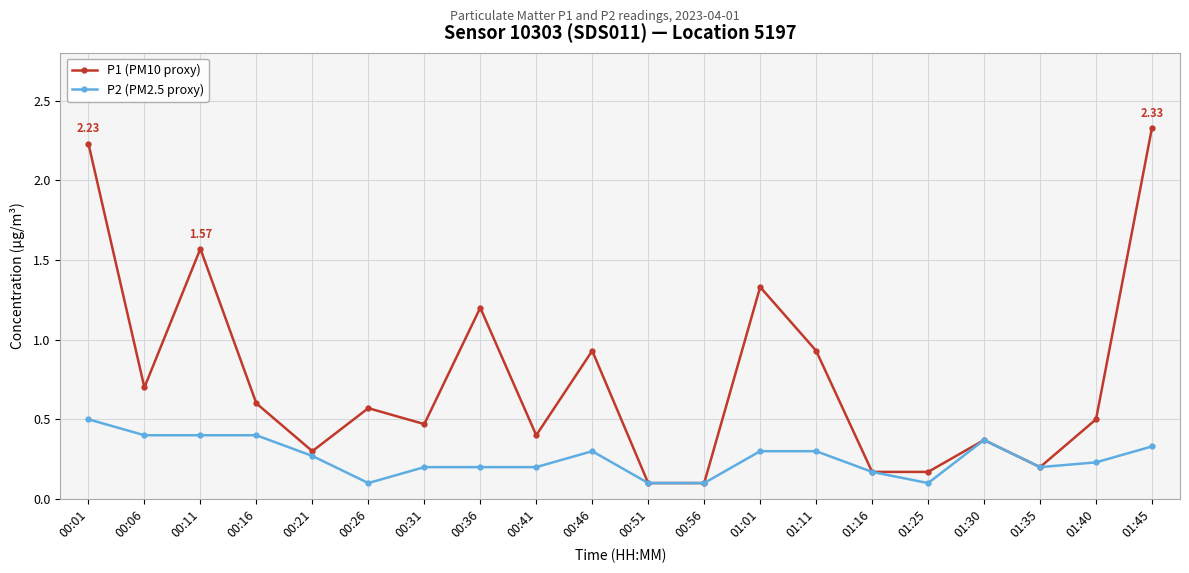

True or false: P2 (PM2.5 proxy) has a value of 0.0 at 00:26.

False